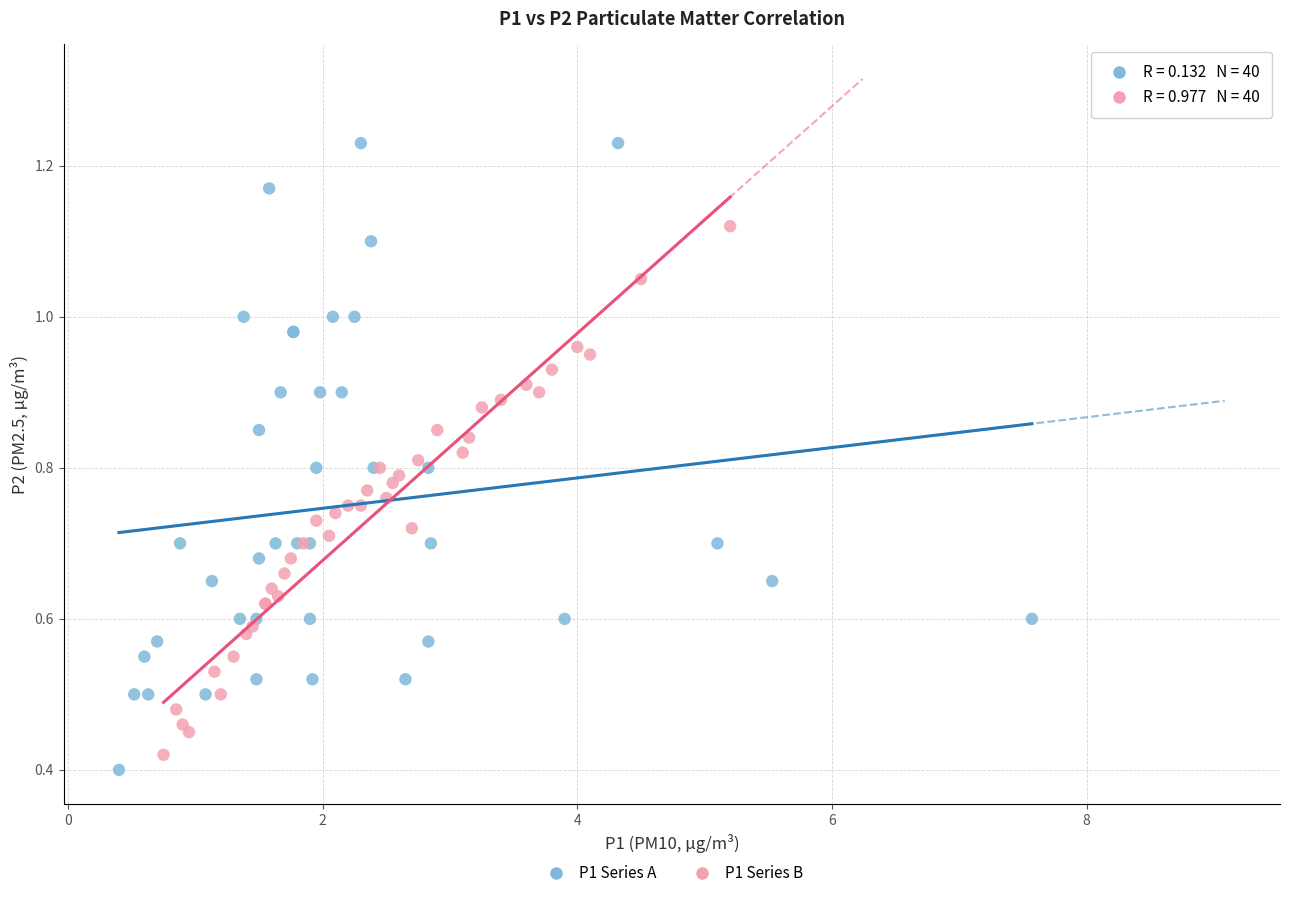

Which series reaches the maximum Y coordinate?

P1 Series A